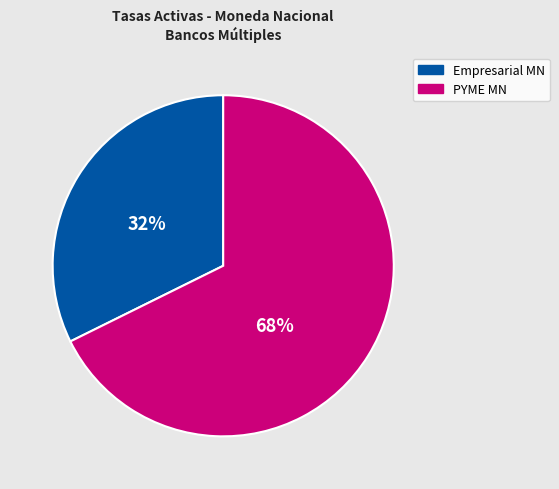

To the nearest percent, what is the average slice percentage?

50%